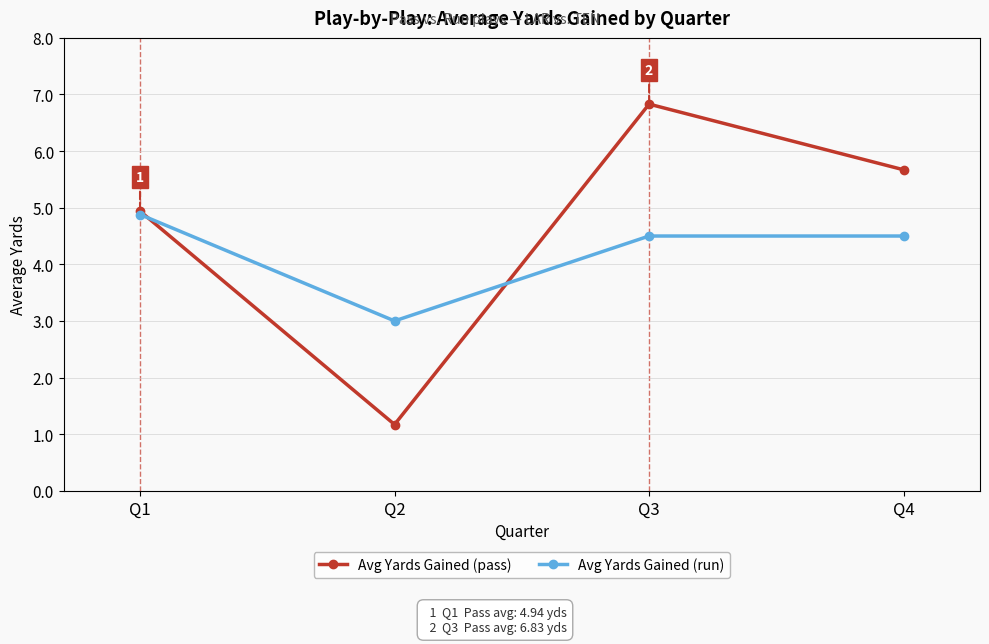

Reading right to left, extract all data points from this chart.

Avg Yards Gained (pass): 5.7	6.8	1.2	4.9
Avg Yards Gained (run): 4.5	4.5	3.0	4.9